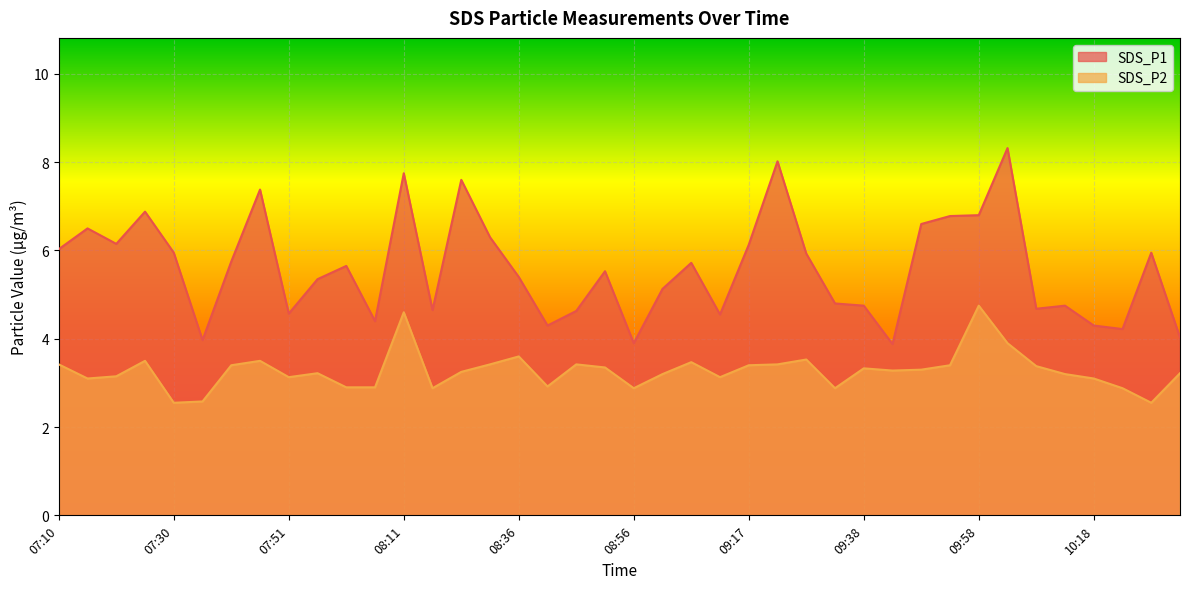

True or false: SDS_P2 and SDS_P1 intersect in this chart.

False